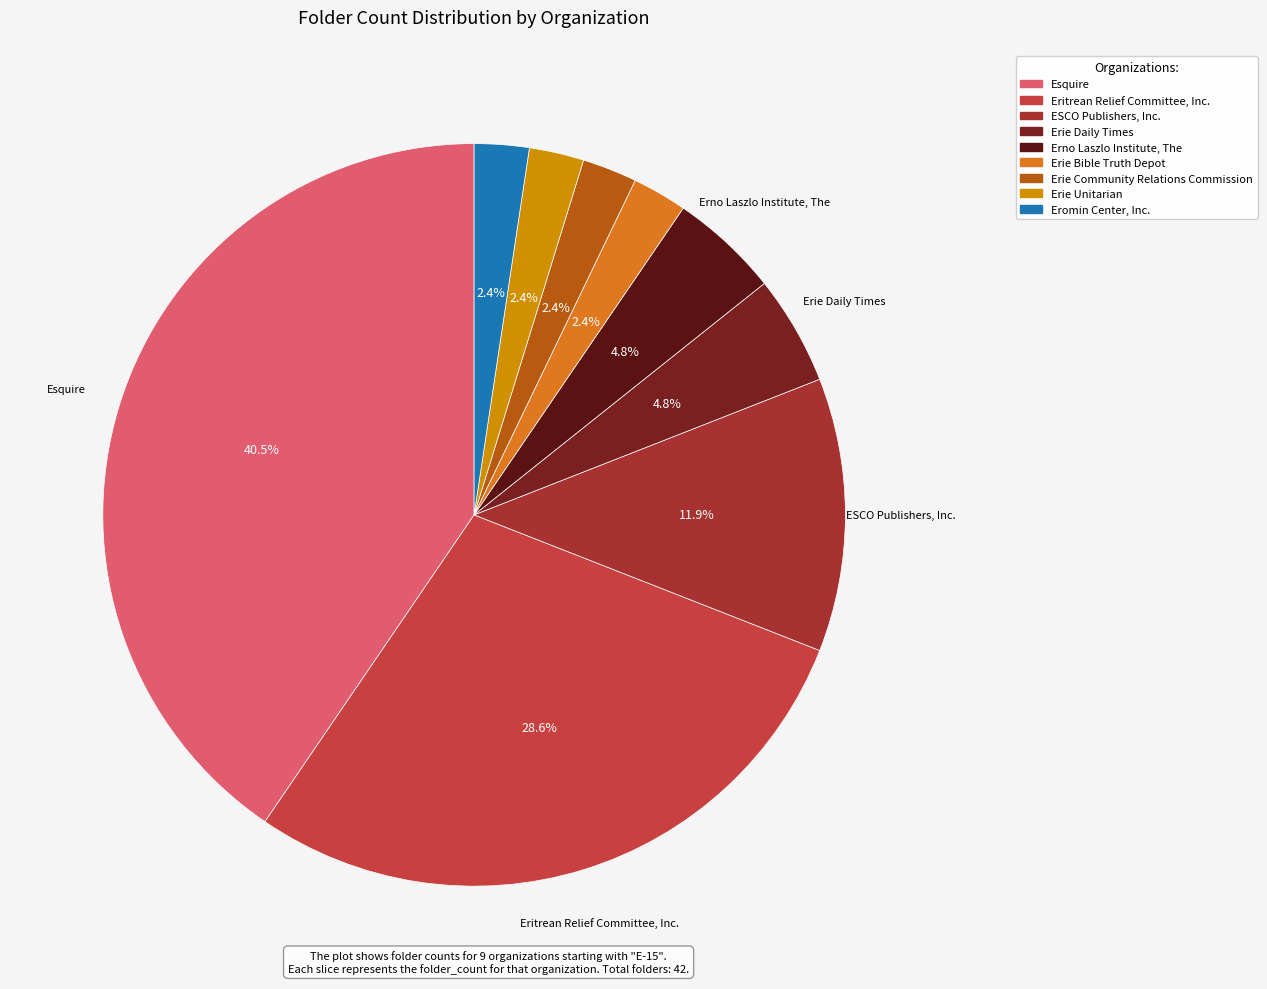

Between Erie Community Relations Commission and Erno Laszlo Institute, The, which is larger?

Erno Laszlo Institute, The